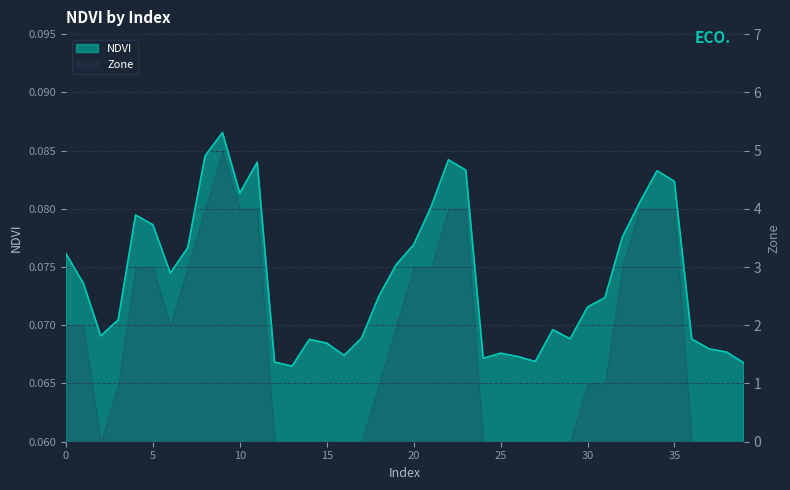

How many values are between 0 and 1?

40